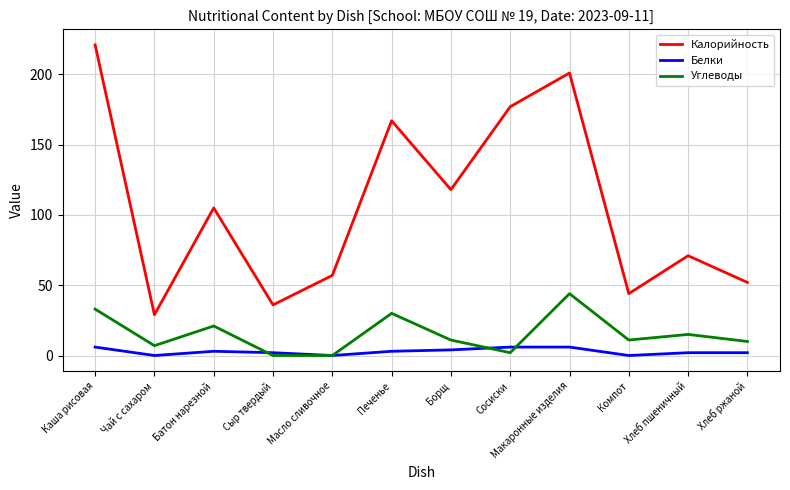

Which series has the largest range (max minus min)?

Калорийность